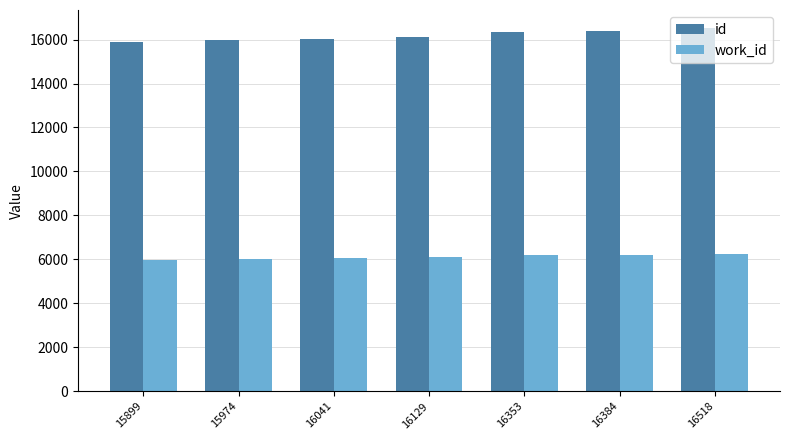

How many data points does each series have?

7